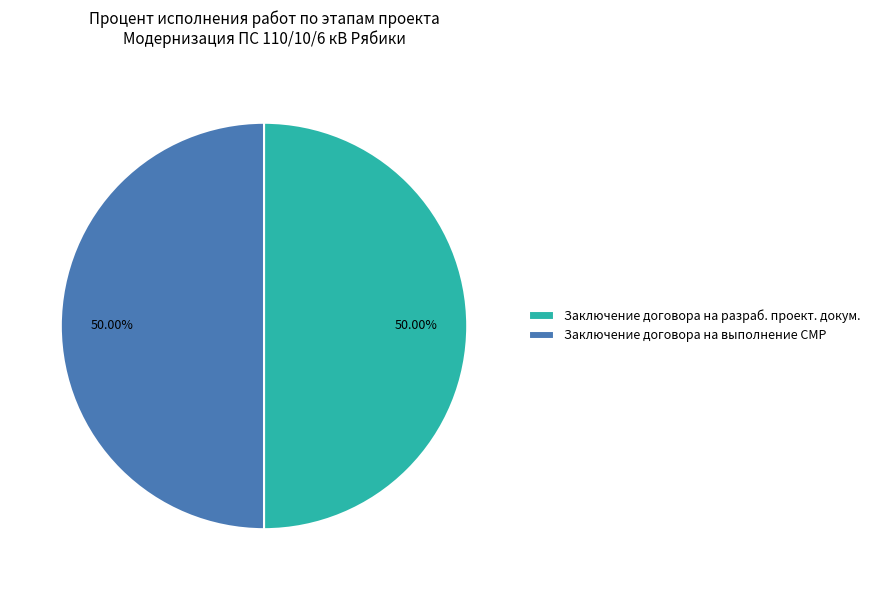

To the nearest percent, what is the average slice percentage?

50%